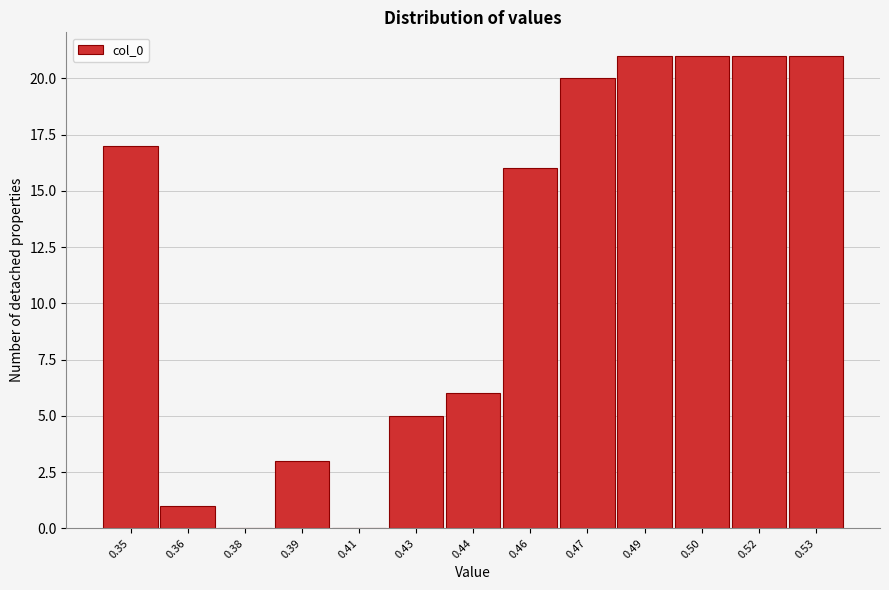

Reading left to right, extract all data points from this chart.

0.35=17	0.36=1	0.38=0	0.39=3	0.41=0	0.43=5	0.44=6	0.46=16	0.47=20	0.49=21	0.50=21	0.52=21	0.53=21